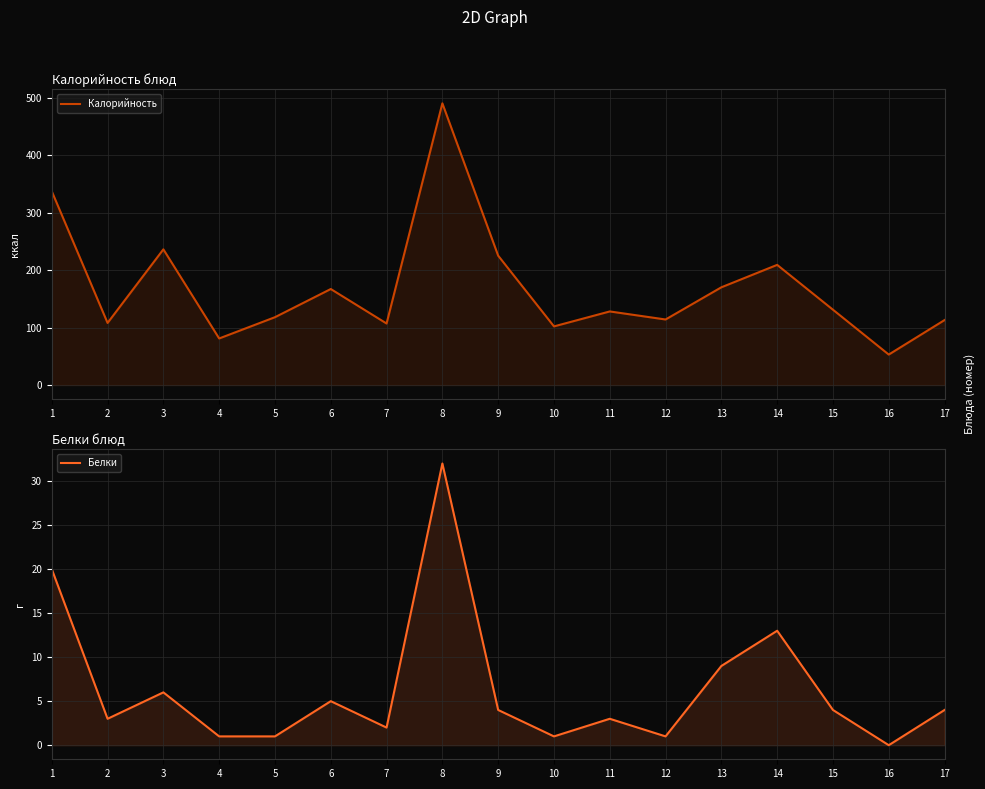

What is the approximate value of Белки at 12?

1